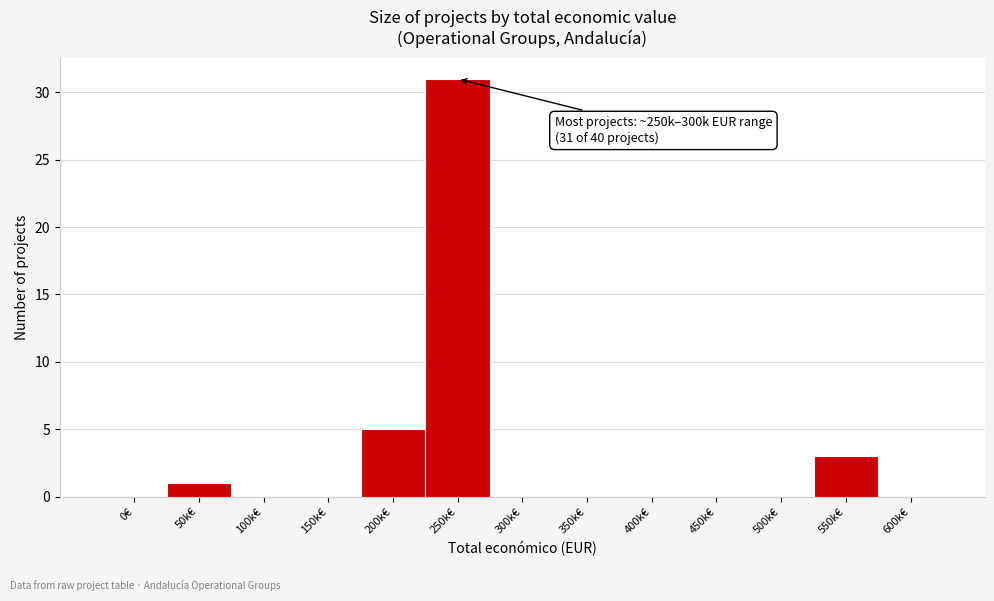

Reading left to right, what are all the values shown in this chart?

0€=0	50k€=1	100k€=0	150k€=0	200k€=5	250k€=31	300k€=0	350k€=0	400k€=0	450k€=0	500k€=0	550k€=3	600k€=0